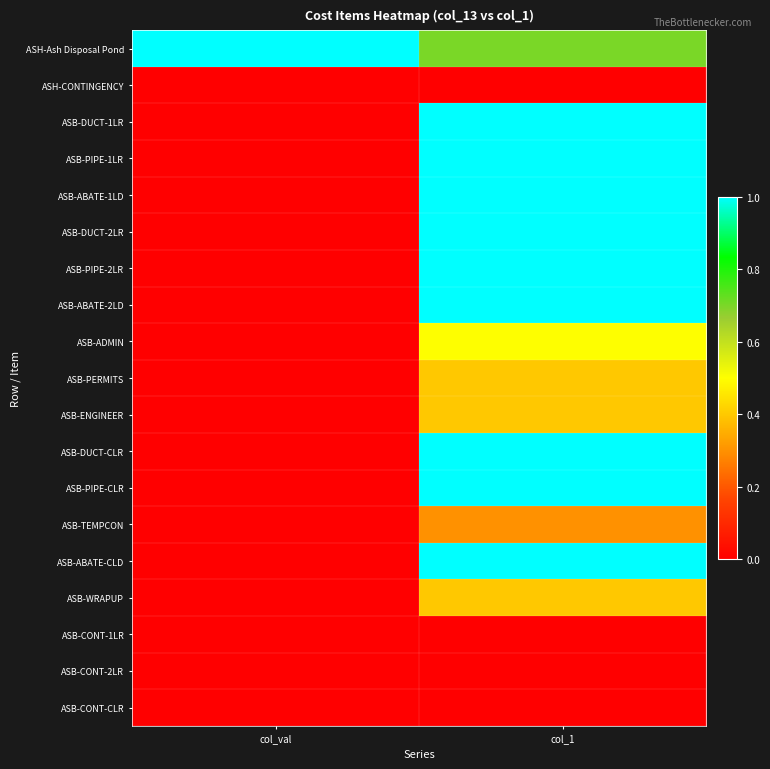

At how many categories does at least one series exceed 0?

2